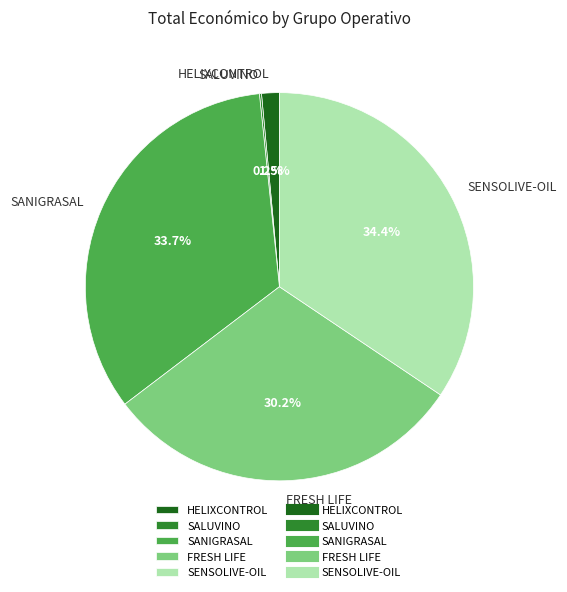

Between SANIGRASAL and SENSOLIVE-OIL, which is larger?

SENSOLIVE-OIL